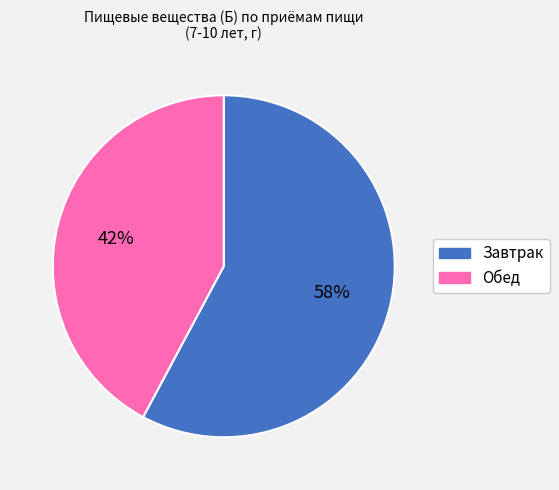

Which category accounts for the majority?

Завтрак